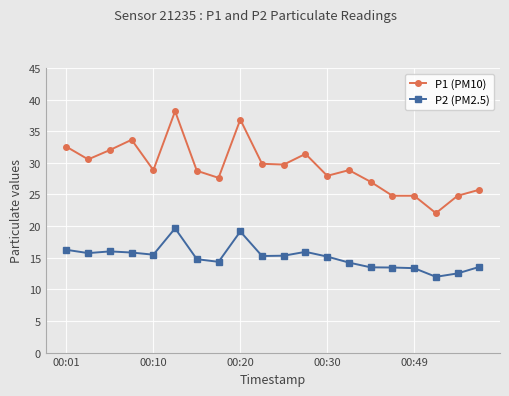

What is the difference between the maximum and minimum values in the P2 (PM2.5) series?

7.7